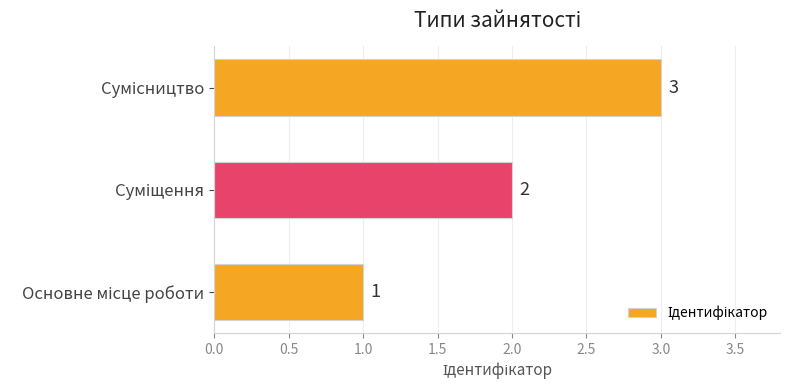

Count the values in the range 1 to 3.

3